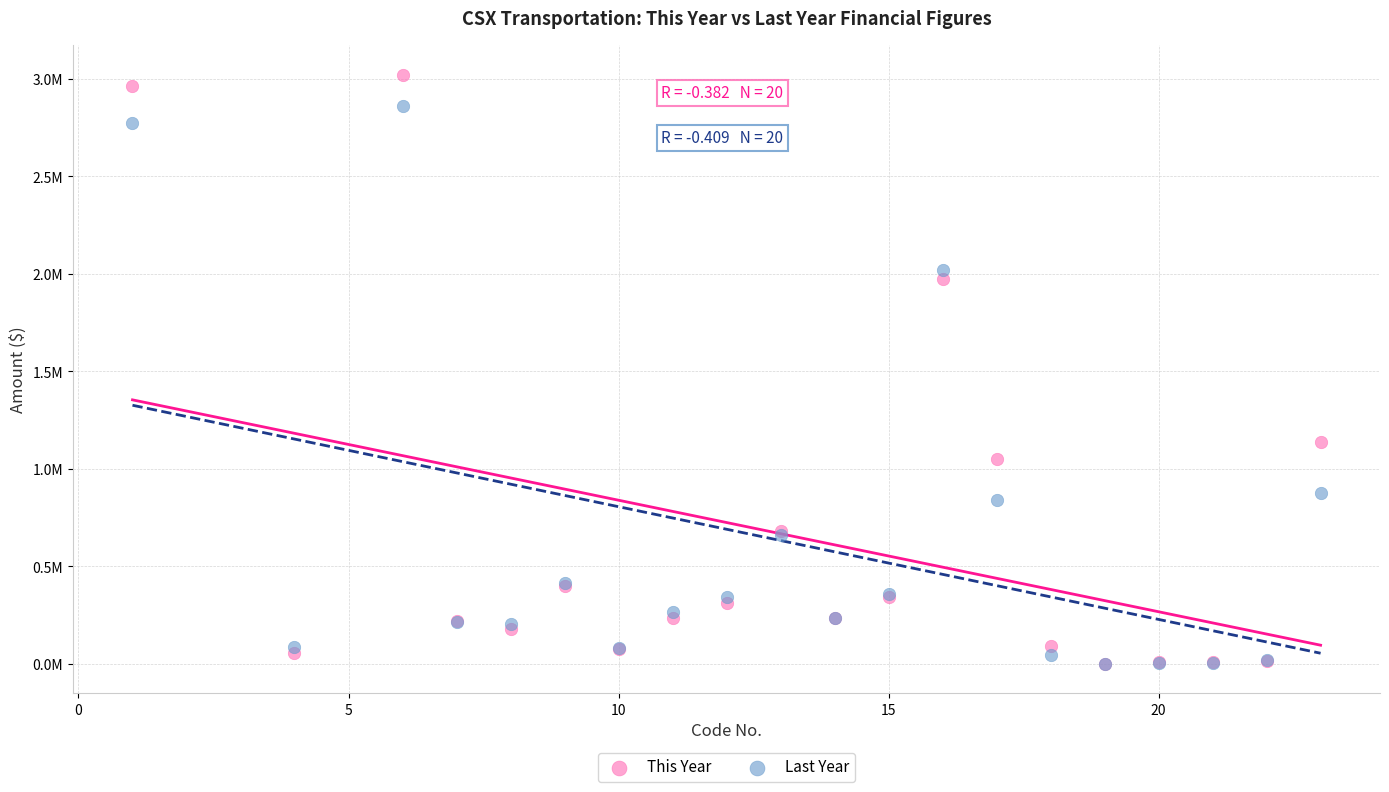

What are all the series names shown in the legend?

This Year, Last Year